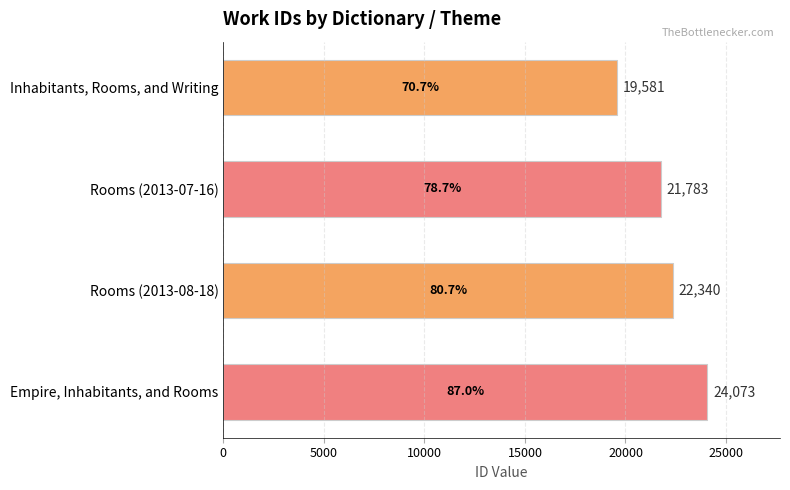

How many distinct data groups are displayed?

1